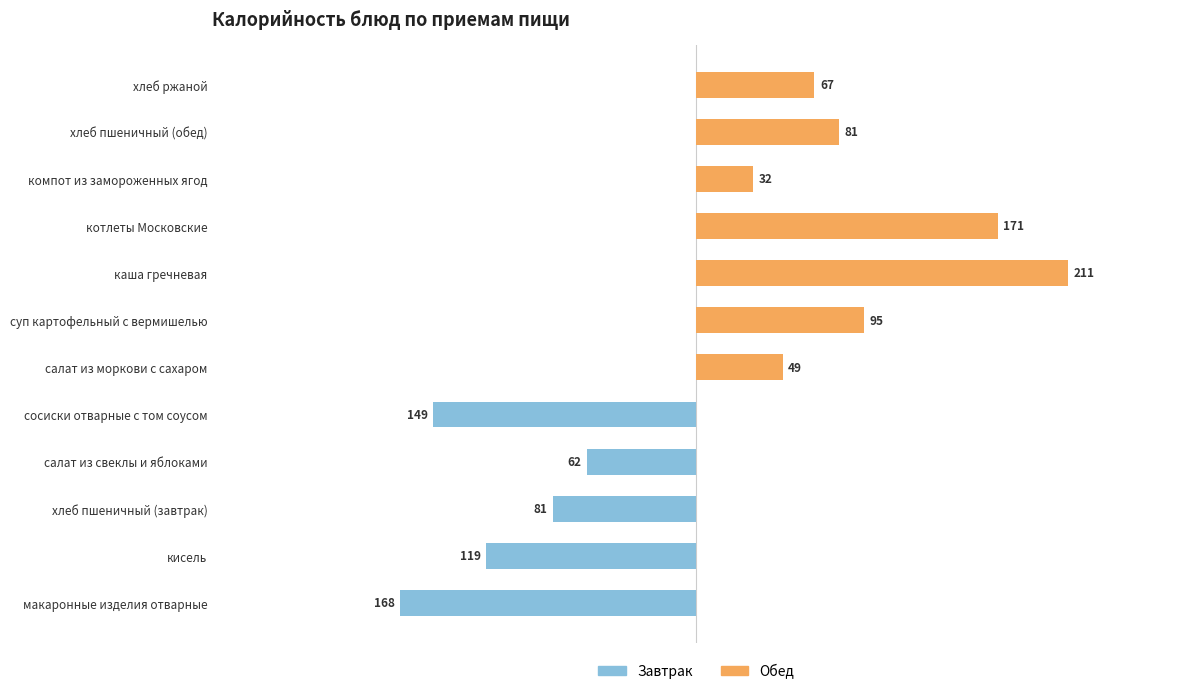

Rank the series by their maximum value, from highest to lowest.

Обед, Завтрак